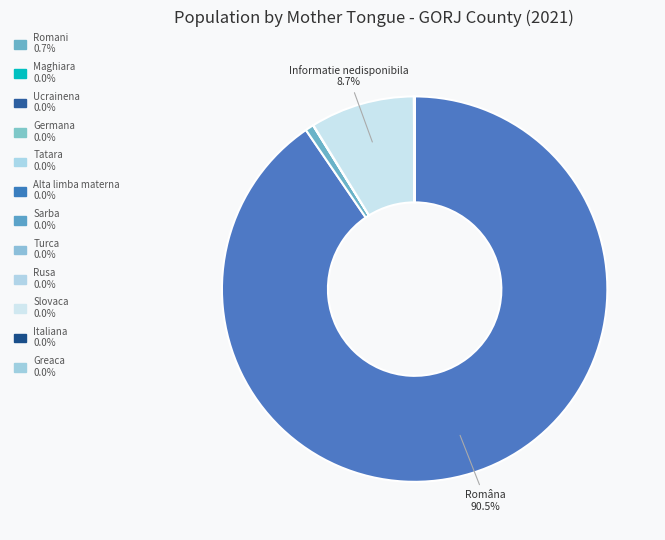

Is there a majority slice in this chart?

Yes